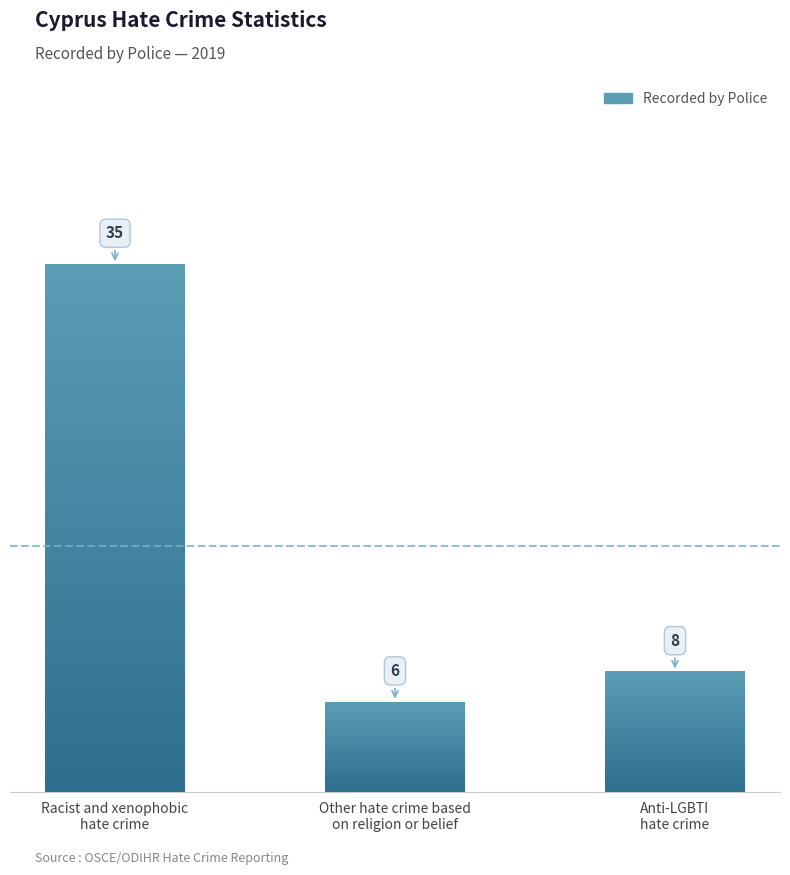

Count the number of values greater than 8.

1